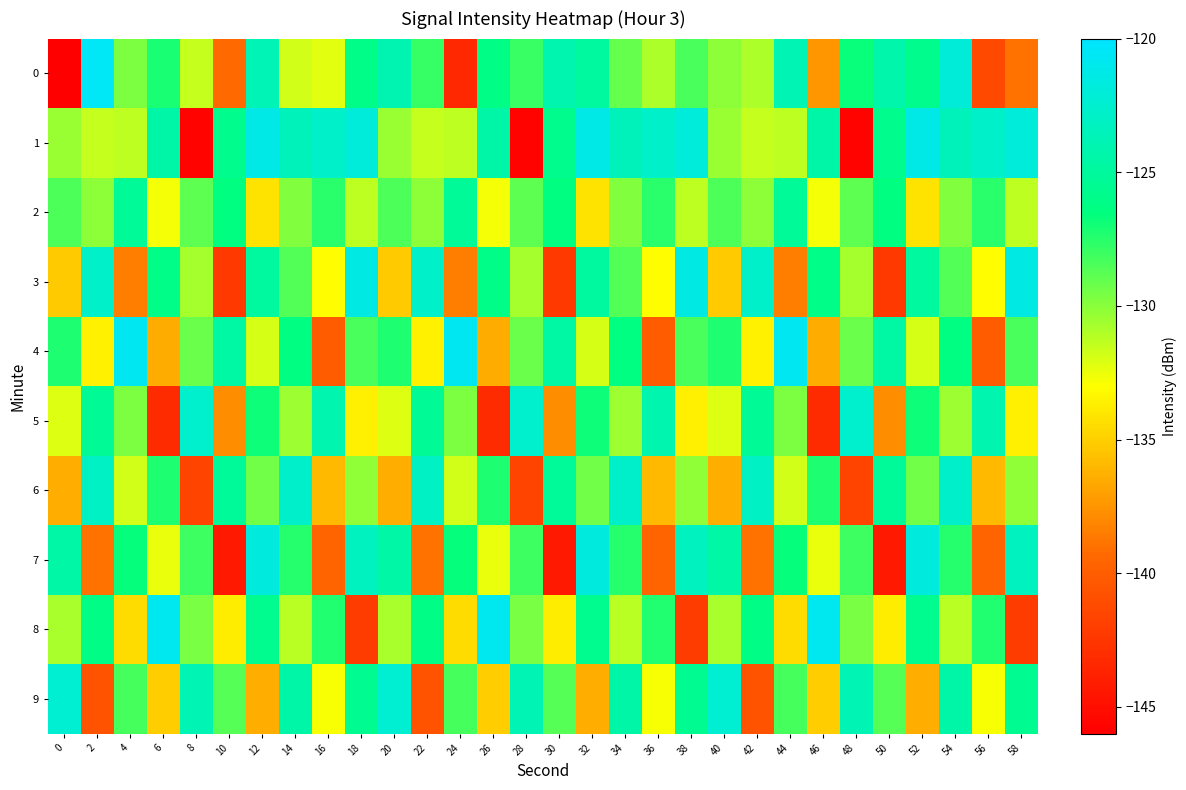

Rank the series at 48 from highest to lowest value.

5, 9, 0, 7, 2, 4, 8, 3, 6, 1